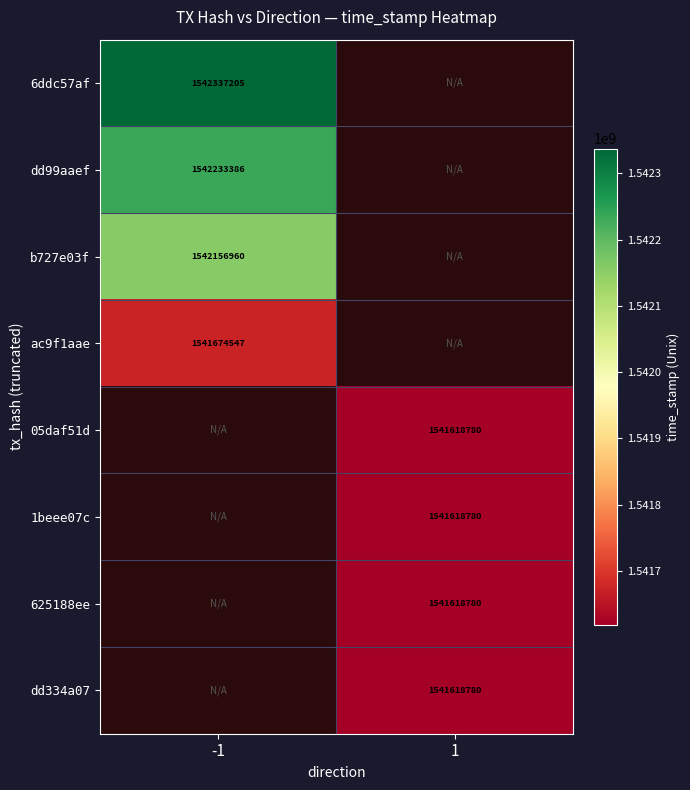

What is the greatest value displayed?

1542337205.0